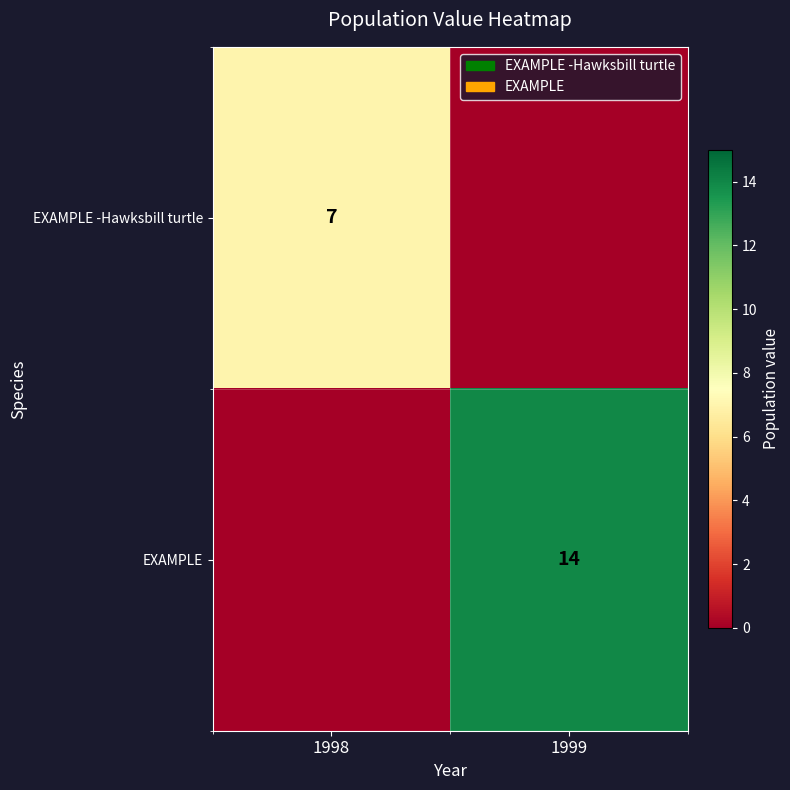

True or false: EXAMPLE has a value of 14 at 1999.

True